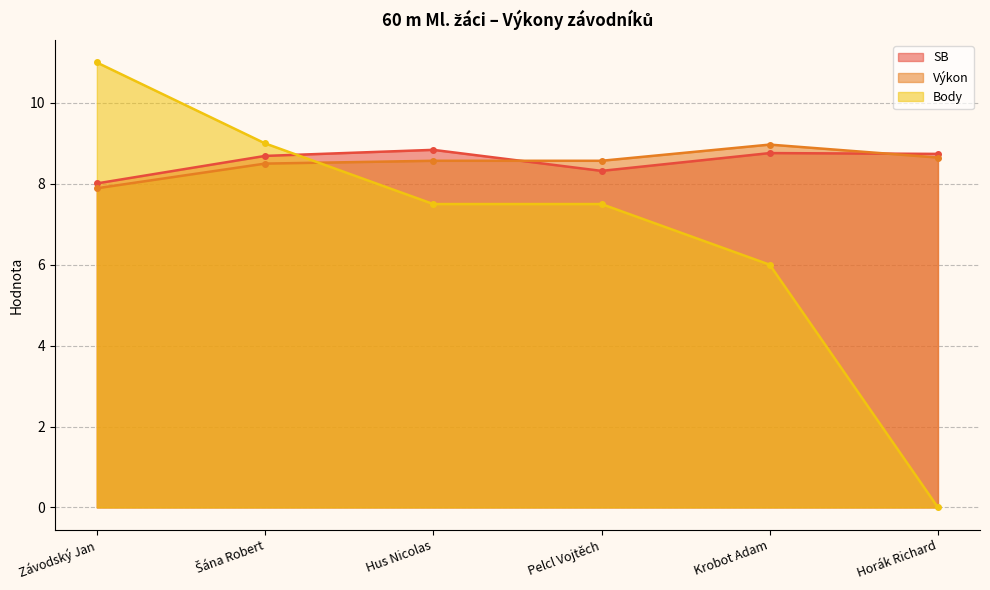

Reading left to right, transcribe all the data shown in this chart.

SB: 8.0	8.7	8.8	8.3	8.8	8.7
Výkon: 7.9	8.5	8.6	8.6	9.0	8.7
Body: 11.0	9.0	7.5	7.5	6.0	0.0